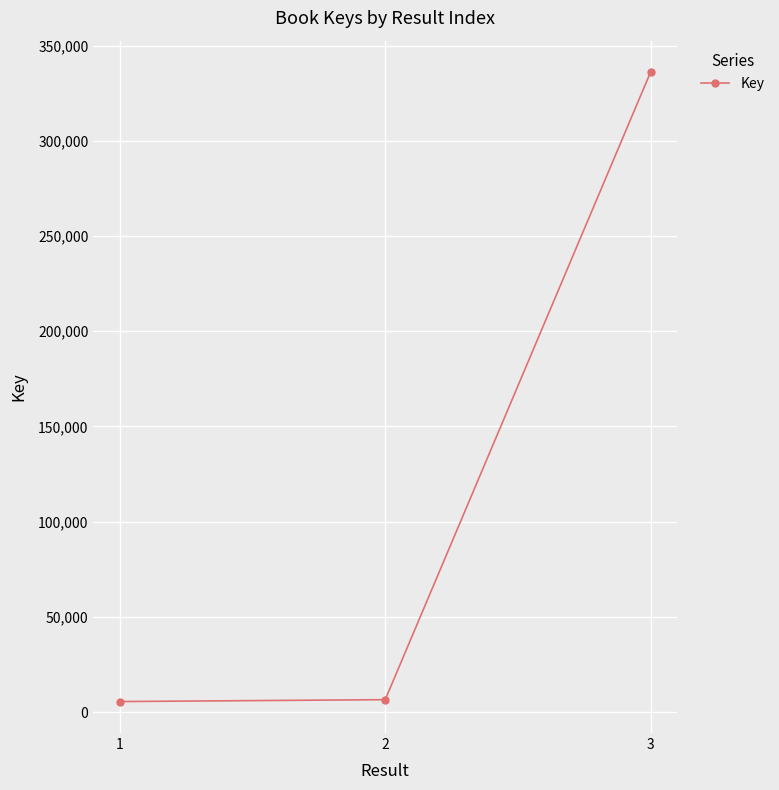

What is the average value?

116041